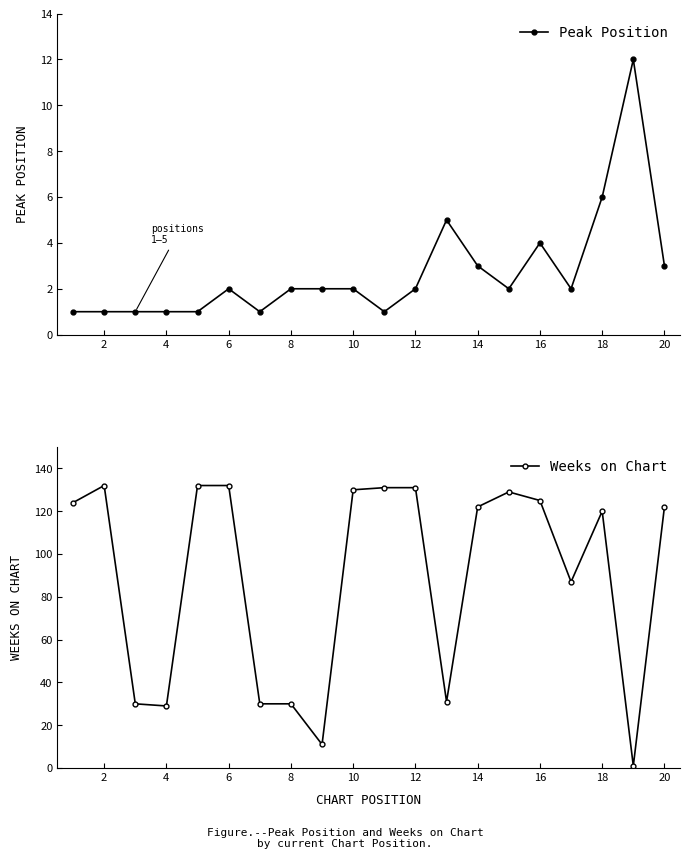

Reading right to left, transcribe all the data shown in this chart.

Peak Position: 3	12	6	2	4	2	3	5	2	1	2	2	2	1	2	1	1	1	1	1
Weeks on Chart: 122	1	120	87	125	129	122	31	131	131	130	11	30	30	132	132	29	30	132	124